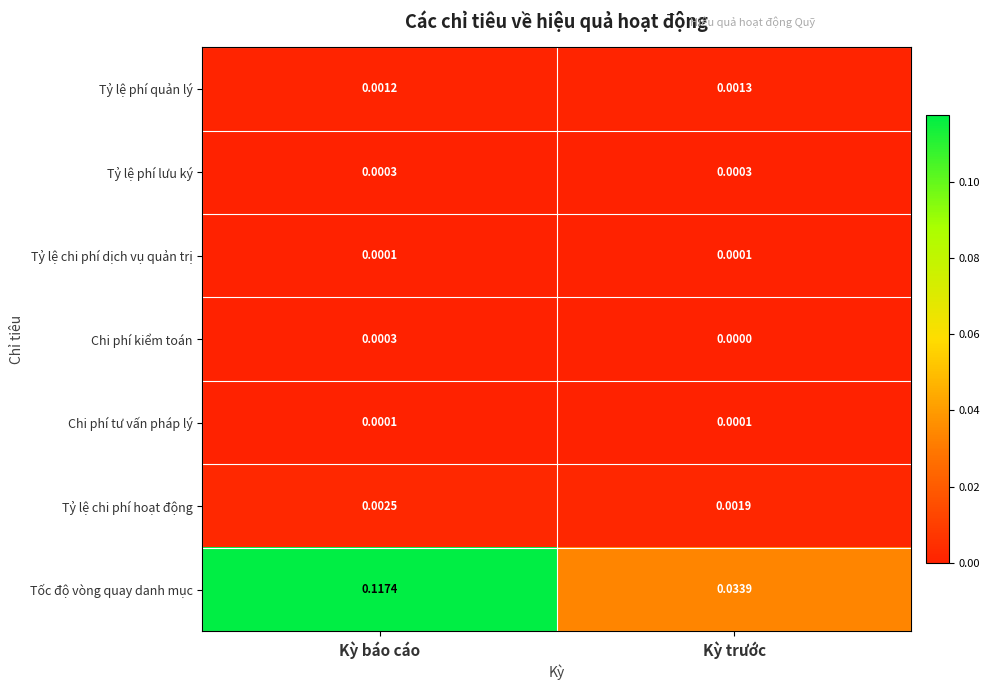

Which series has the largest total across all categories?

Tốc độ vòng quay danh mục